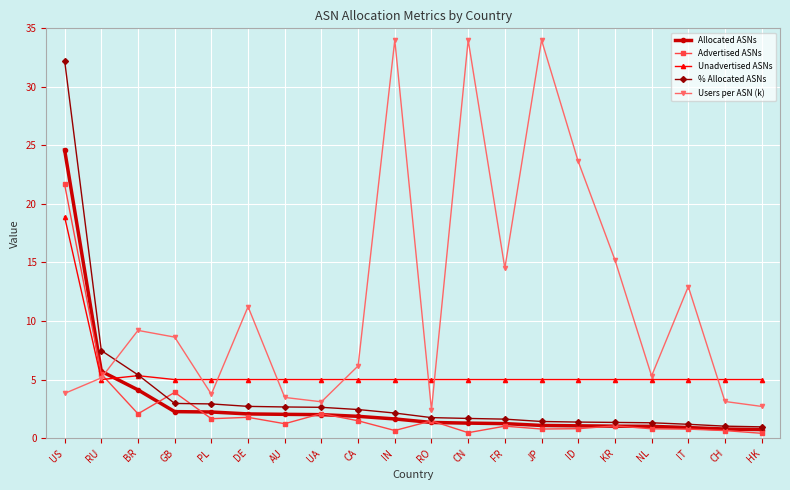

What is the average value of the % Allocated ASNs series?

3.9